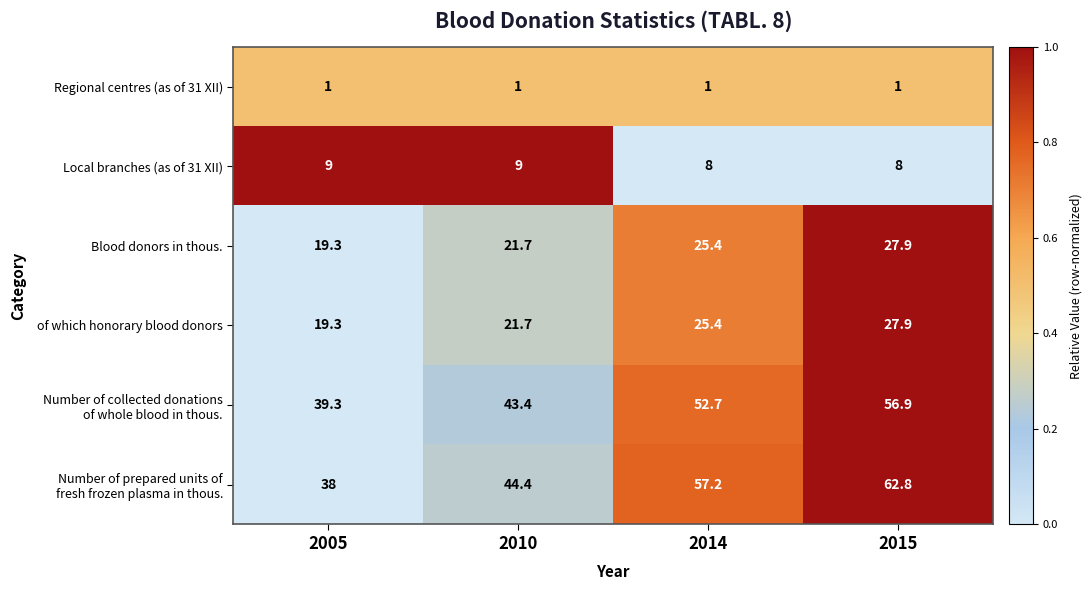

What is the total value across all series at 2015?

184.5